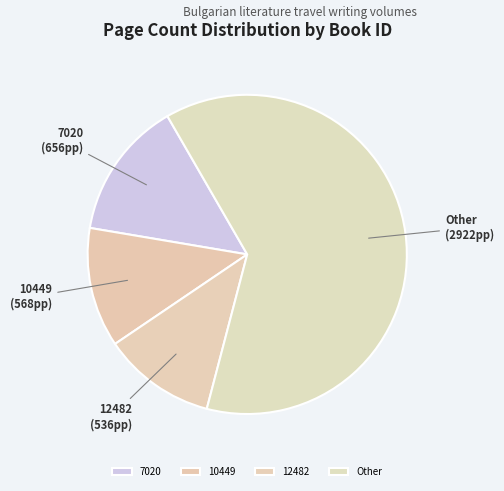

Combined, do 10449 and Other account for over 50%?

Yes